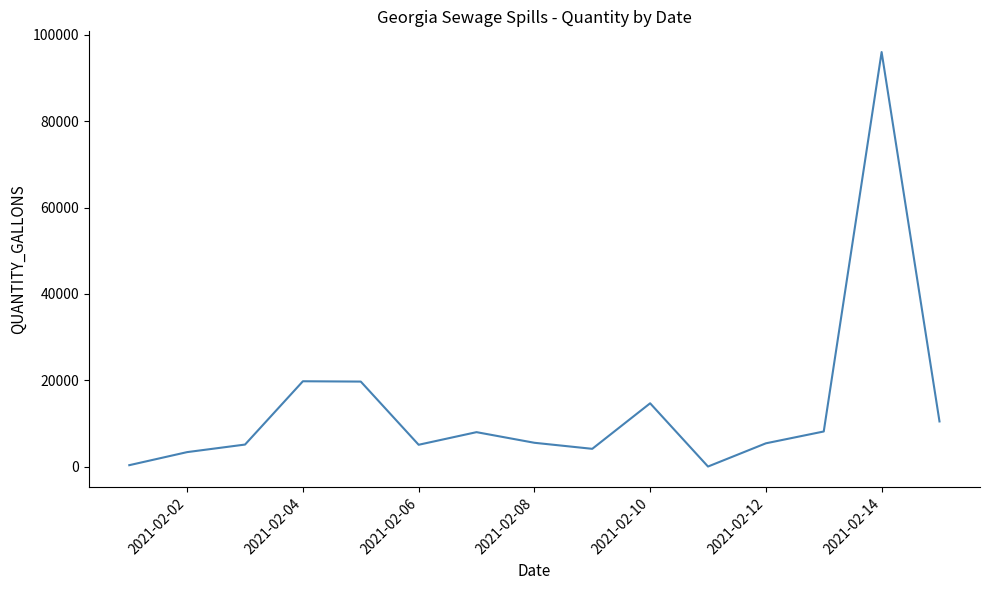

What is the difference between the maximum and minimum values?

95940